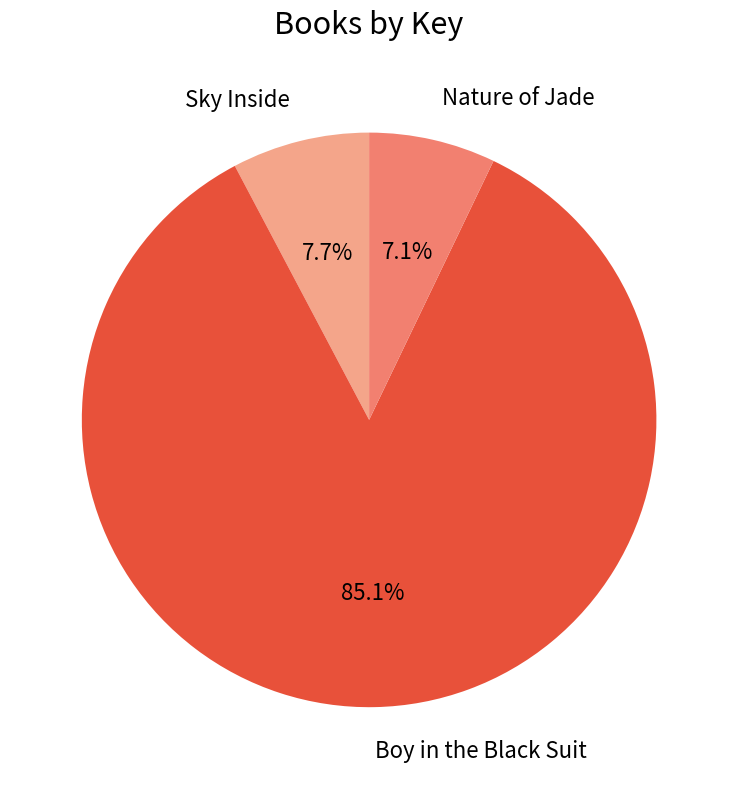

How much of the chart is everything except Nature of Jade?

92.9%